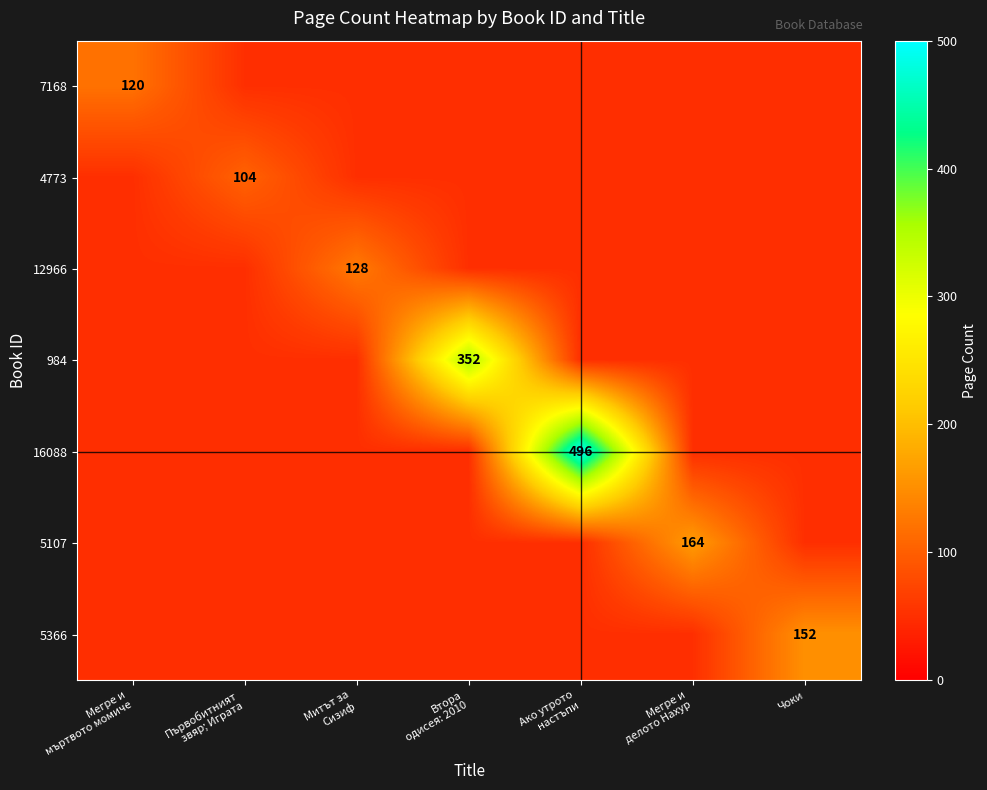

The 984 series shows 50 at Ако утрото настъпи. True or false?

True